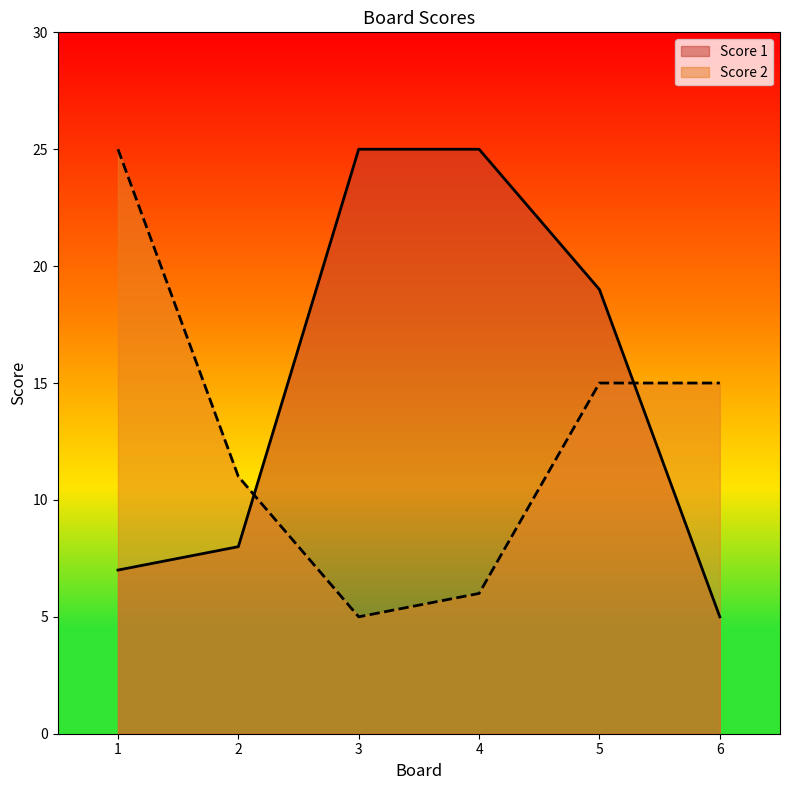

True or false: Score 2 has more than 0 points higher than both neighbors.

False